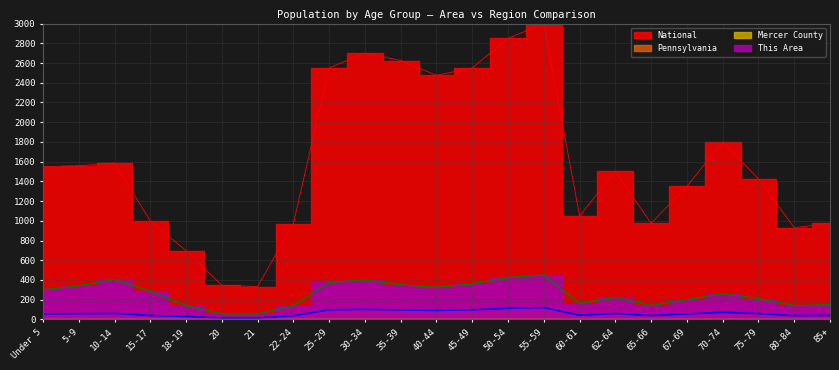

Where is the first local minimum for Mercer County?

21